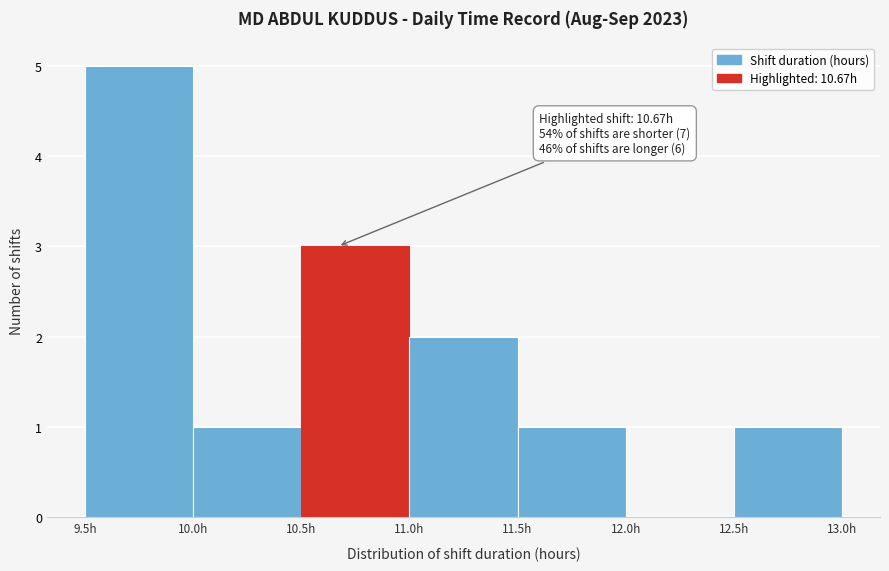

Which range on the x-axis has the tallest bar?

9.5 to 10.0